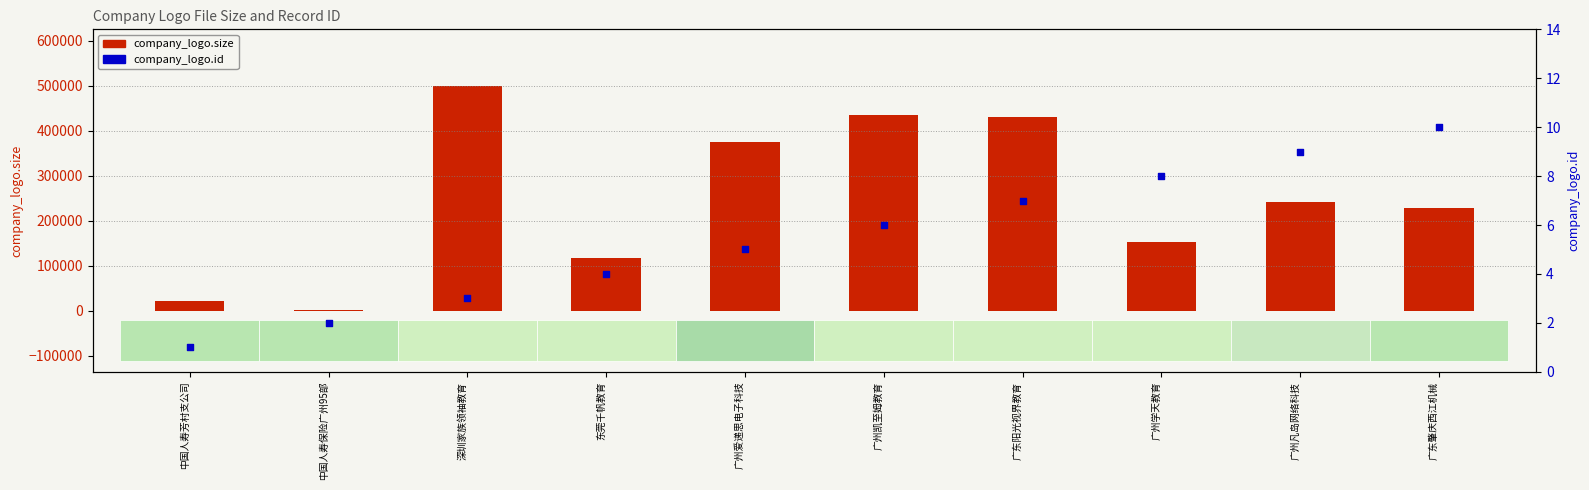

What are all the series names shown in the legend?

company_logo.size, company_logo.id